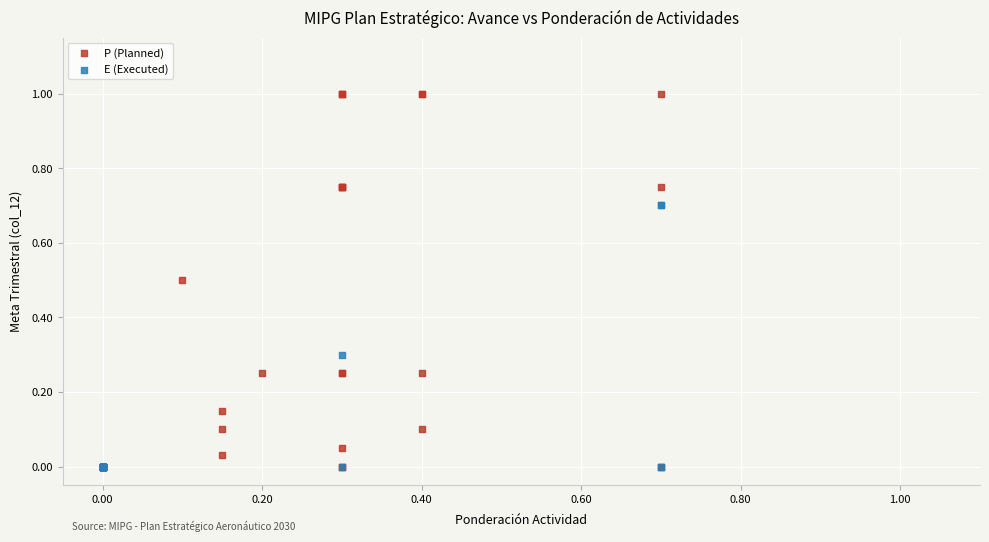

Which series reaches the maximum Y coordinate?

P (Planned)